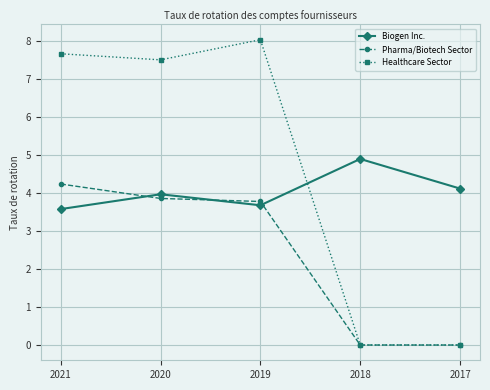

Which series has the largest total across all categories?

Healthcare Sector